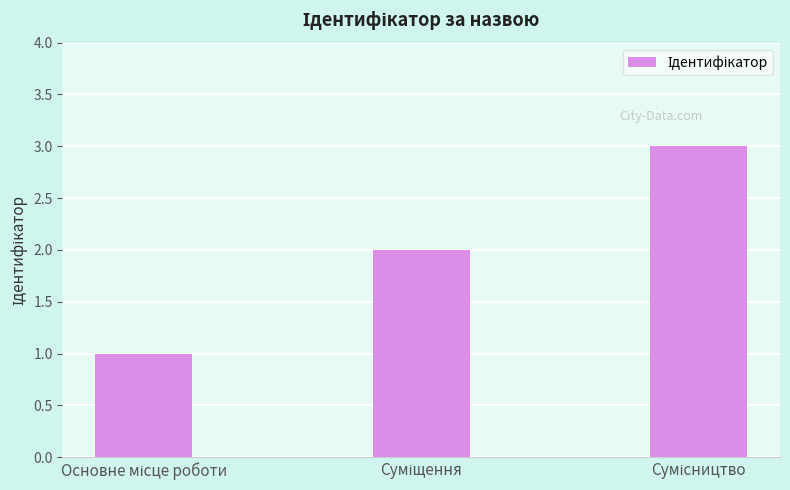

What is the sum of all values?

6